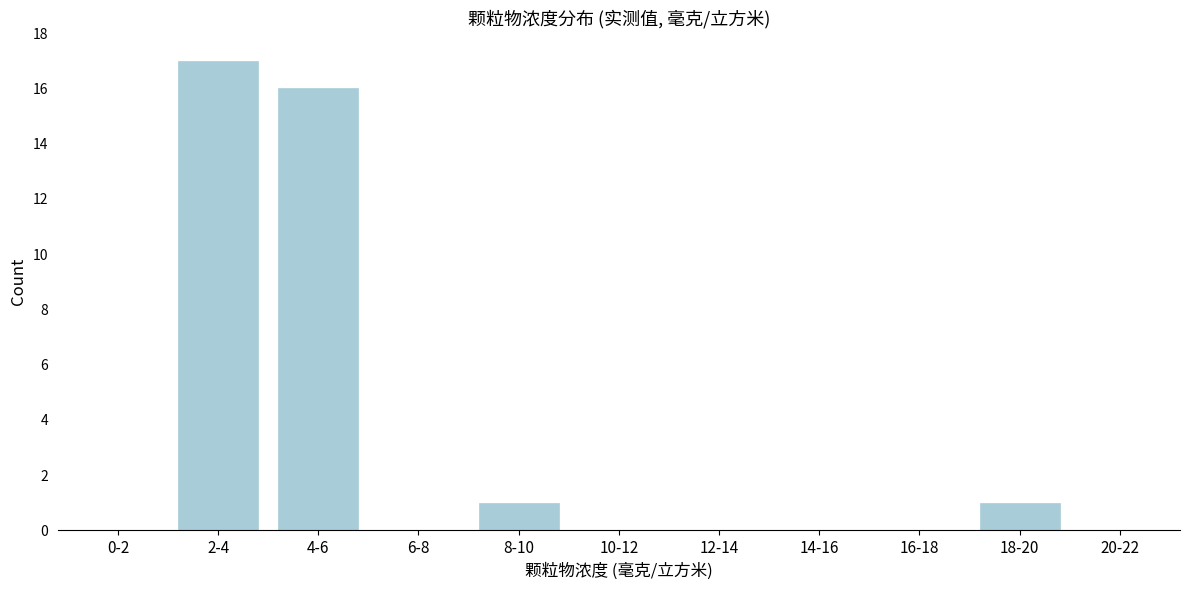

Reading left to right, transcribe all the data shown in this chart.

0-2=0	2-4=17	4-6=16	6-8=0	8-10=1	10-12=0	12-14=0	14-16=0	16-18=0	18-20=1	20-22=0